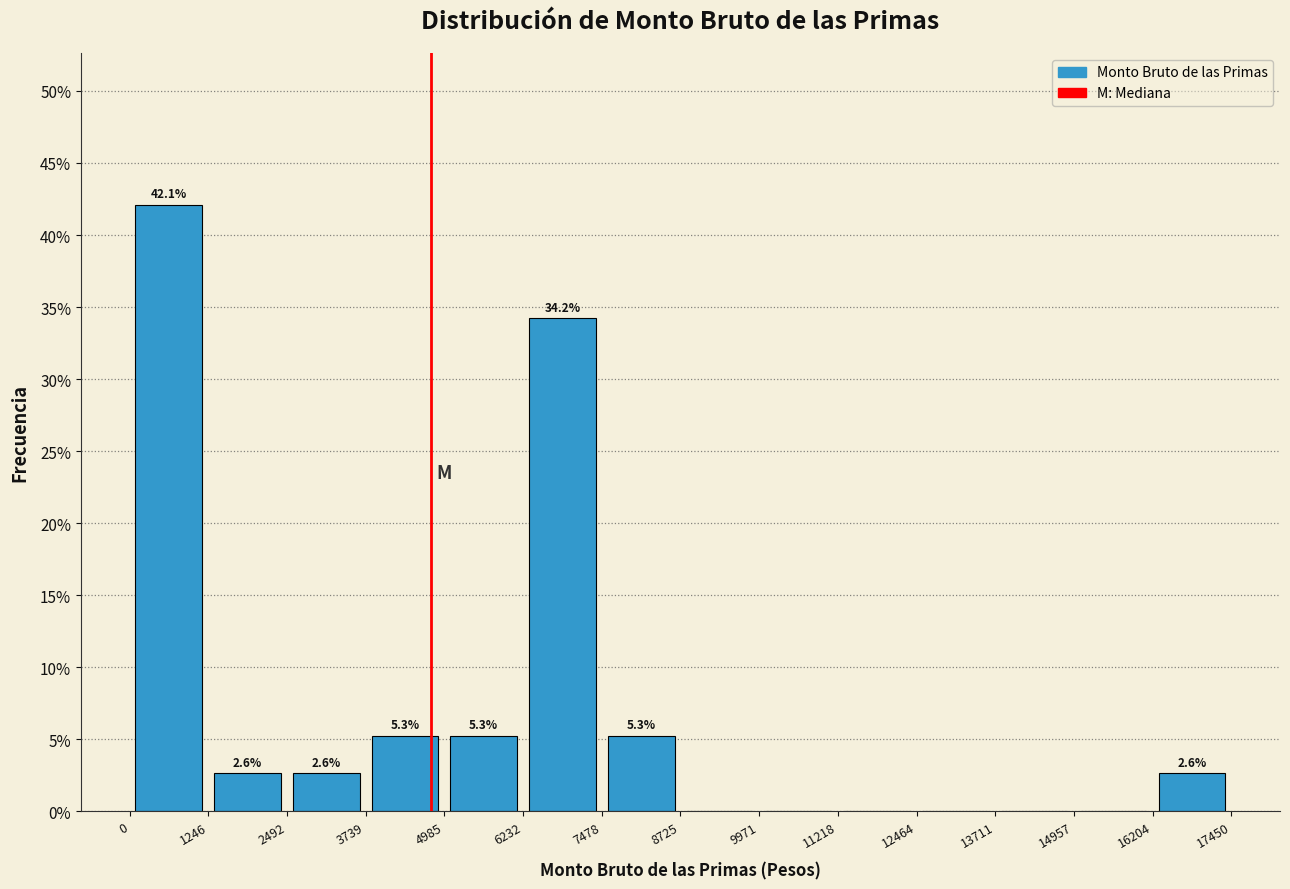

Over which range of the x-axis is the bar tallest?

0 to 1246